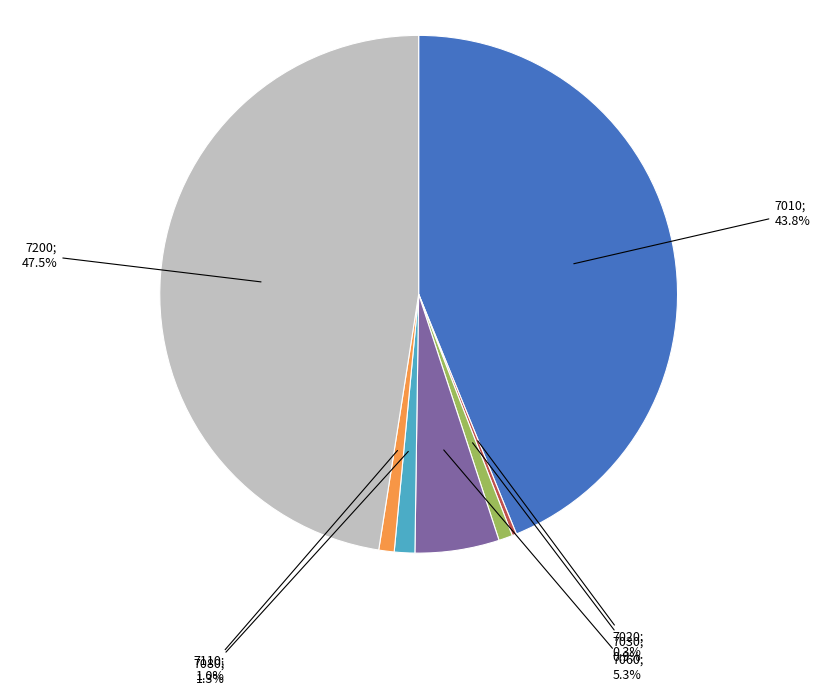

Is there a majority slice in this chart?

No